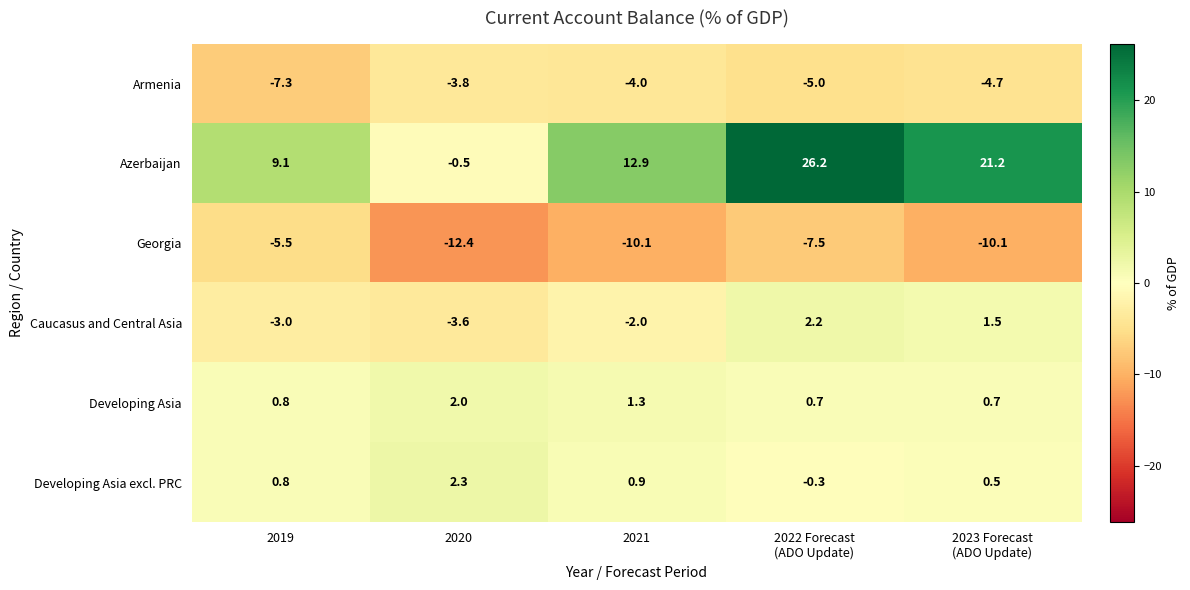

Which series has the largest total across all categories?

Azerbaijan